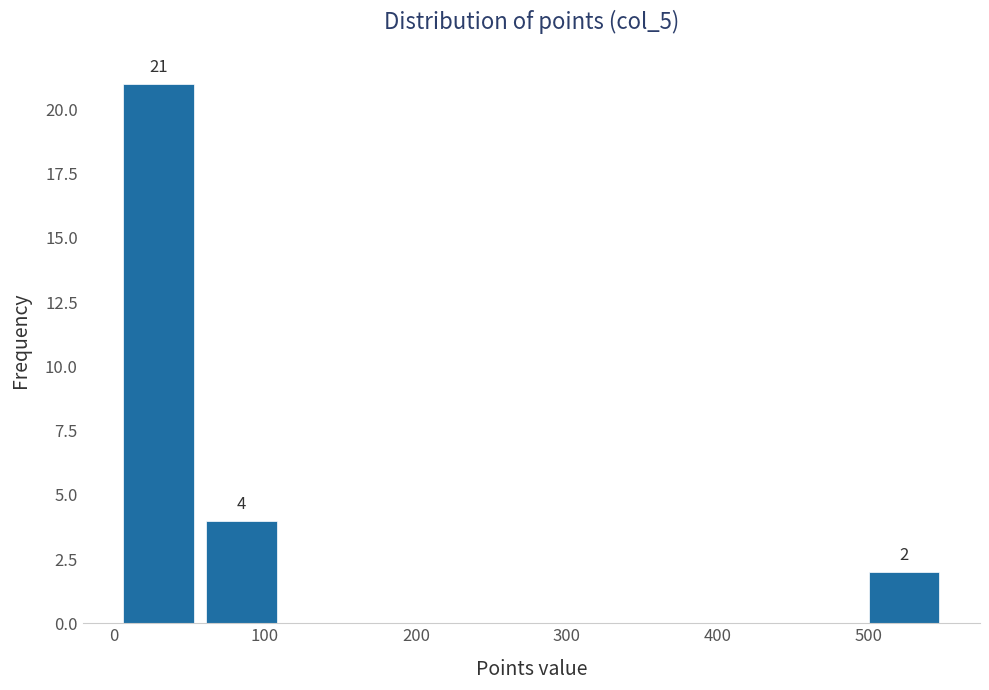

Over which range of the x-axis is the bar tallest?

0 to 60